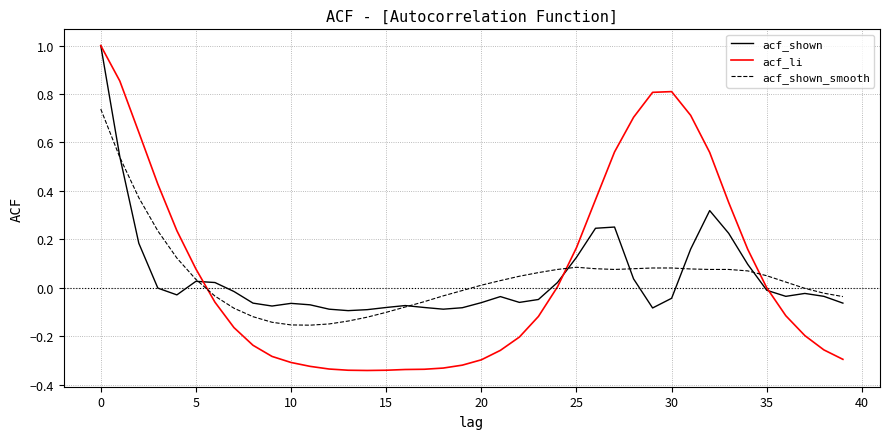

What is the highest value of the acf_li series?

1.0